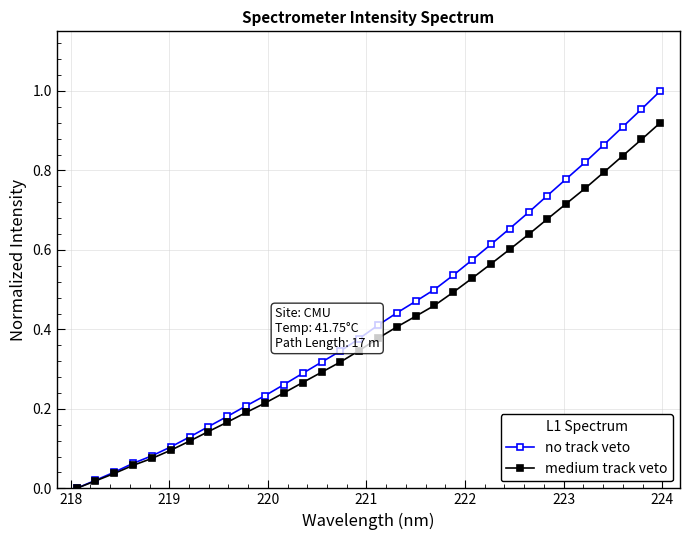

Rank the series by their maximum value, from highest to lowest.

no track veto, medium track veto